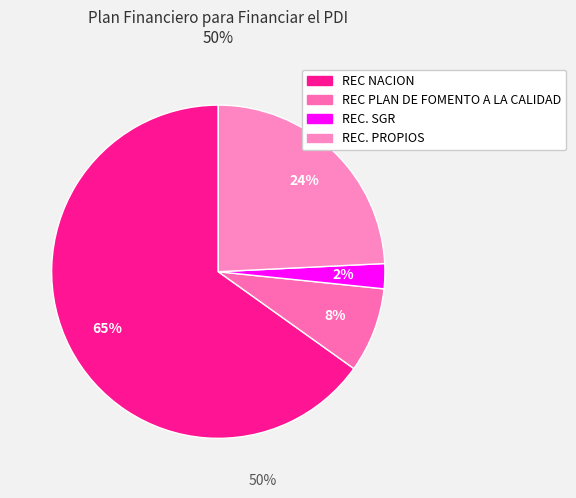

Is there any slice that represents more than half of the pie?

Yes